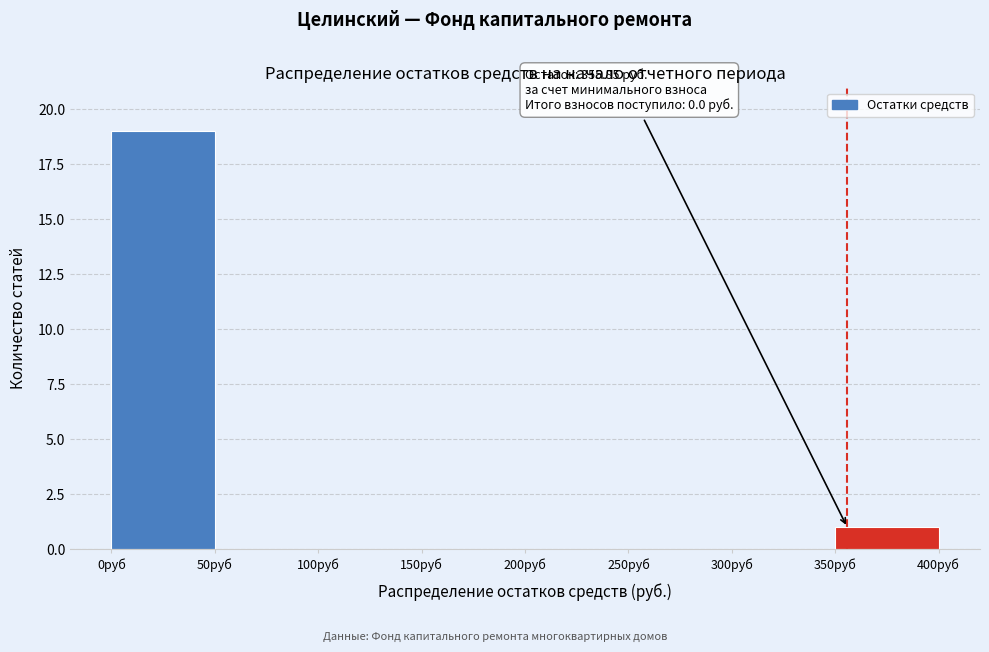

Which range on the x-axis has the tallest bar?

0 to 50